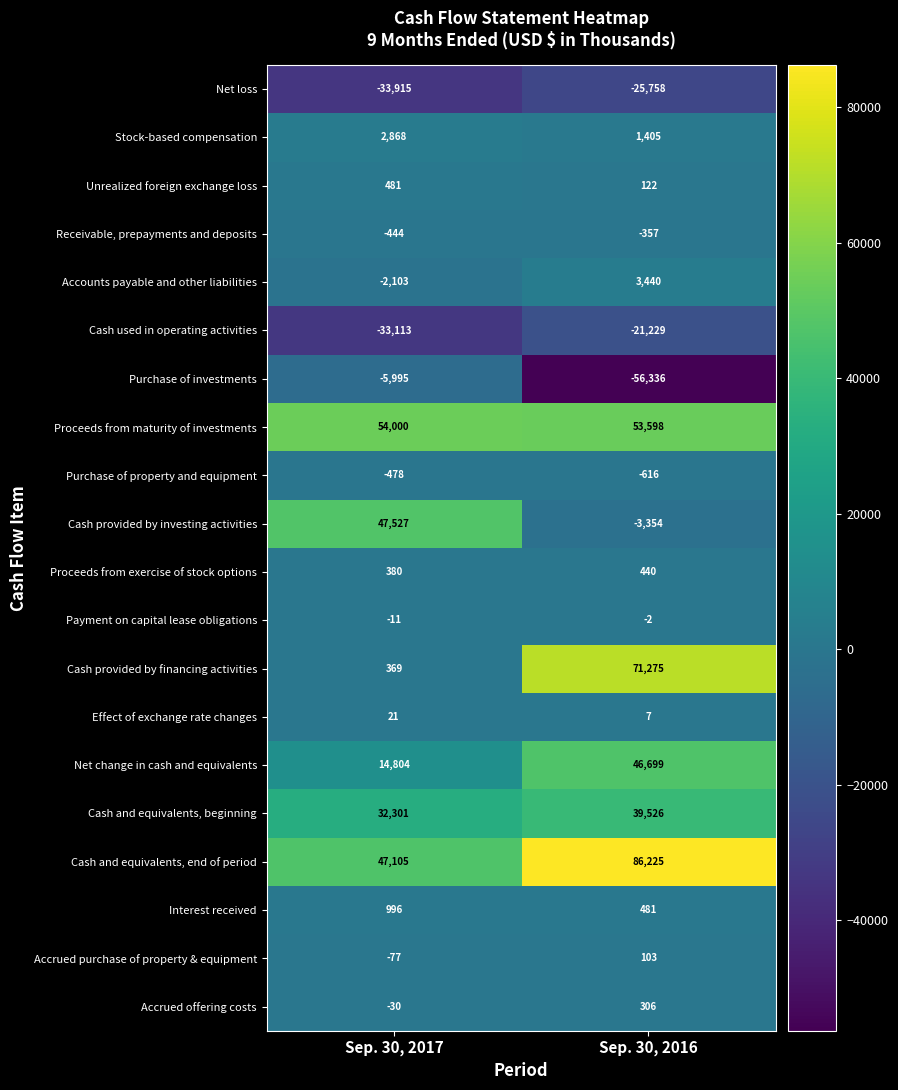

True or false: Purchase of investments has a value of -1880 at Sep. 30, 2017.

False